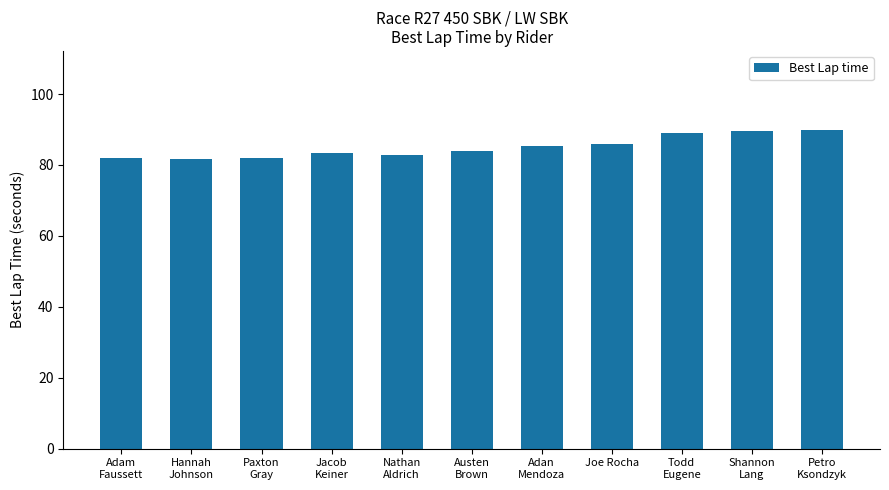

What is the sum of all values?

935.1